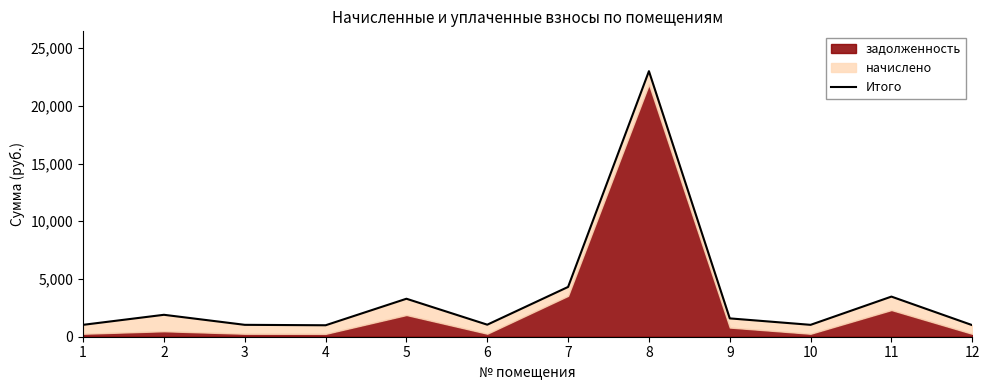

How many data points does each series have?

12